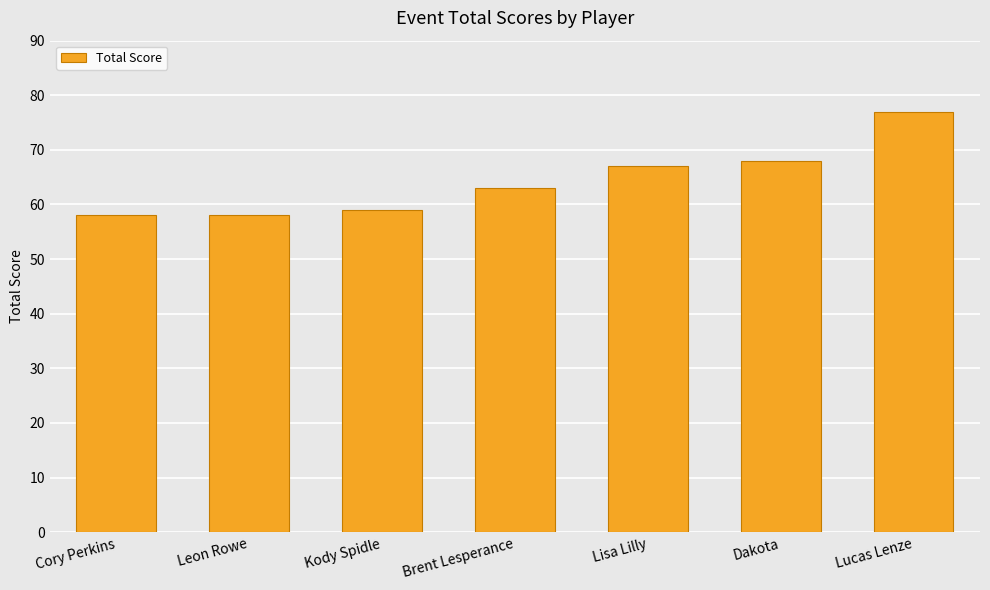

Reading right to left, extract all data points from this chart.

77	68	67	63	59	58	58